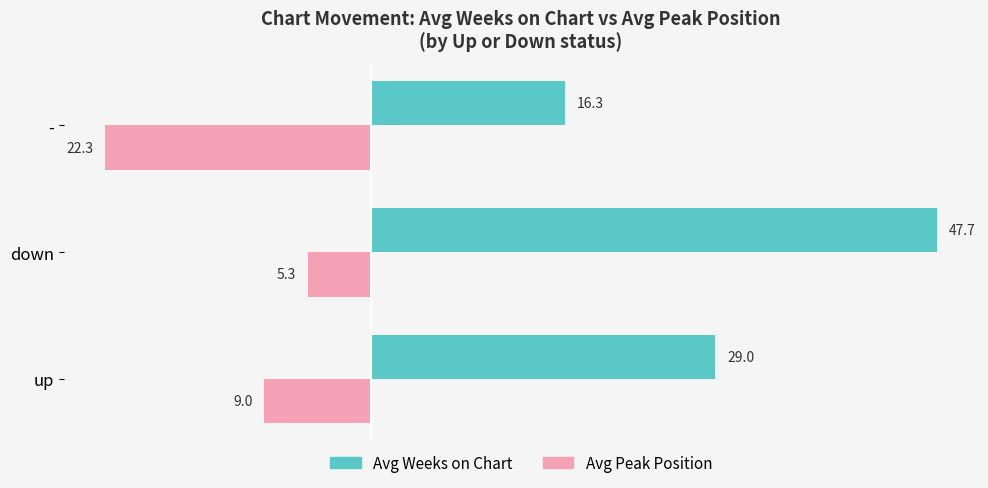

The value of Avg Peak Position at - is -11.6. True or false?

False